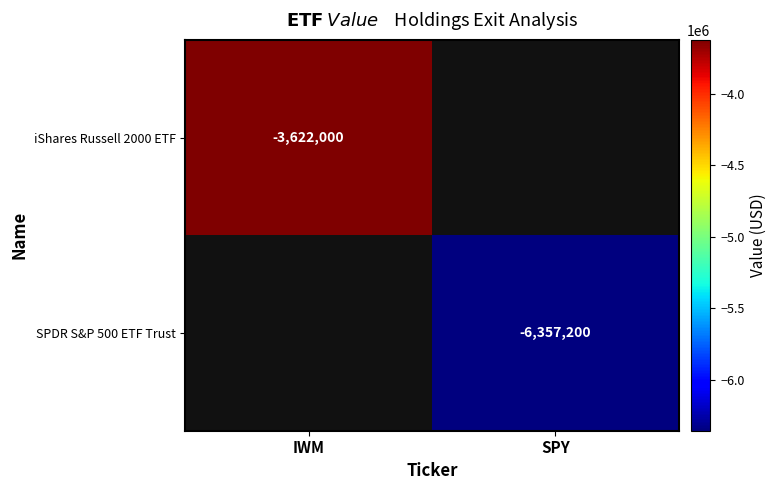

True or false: SPDR S&P 500 ETF Trust has a value of -2714489 at SPY.

False